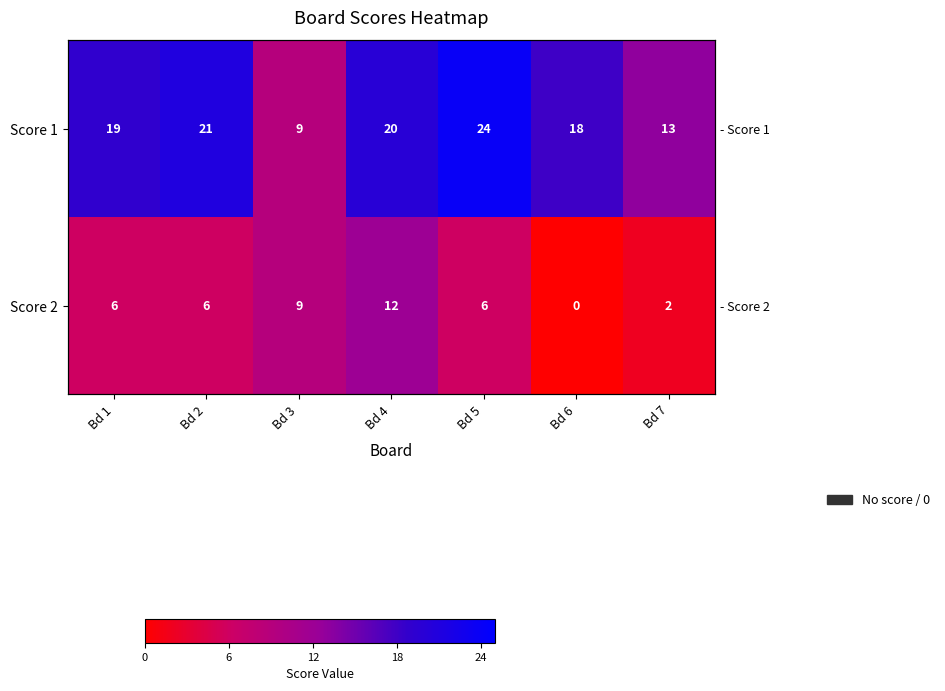

How many data points in Score 1 are less than 19?

3